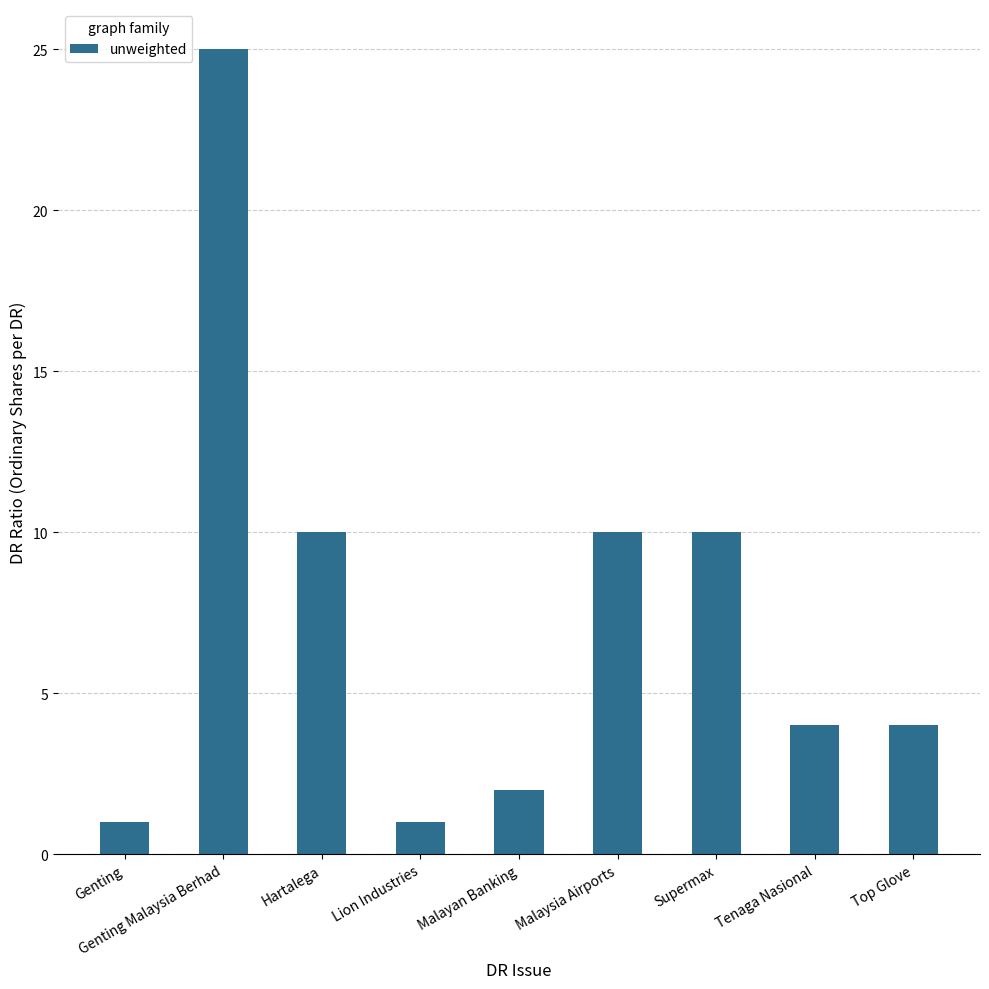

Approximately how many times larger is the value at Malaysia Airports compared to Malayan Banking?

5.0